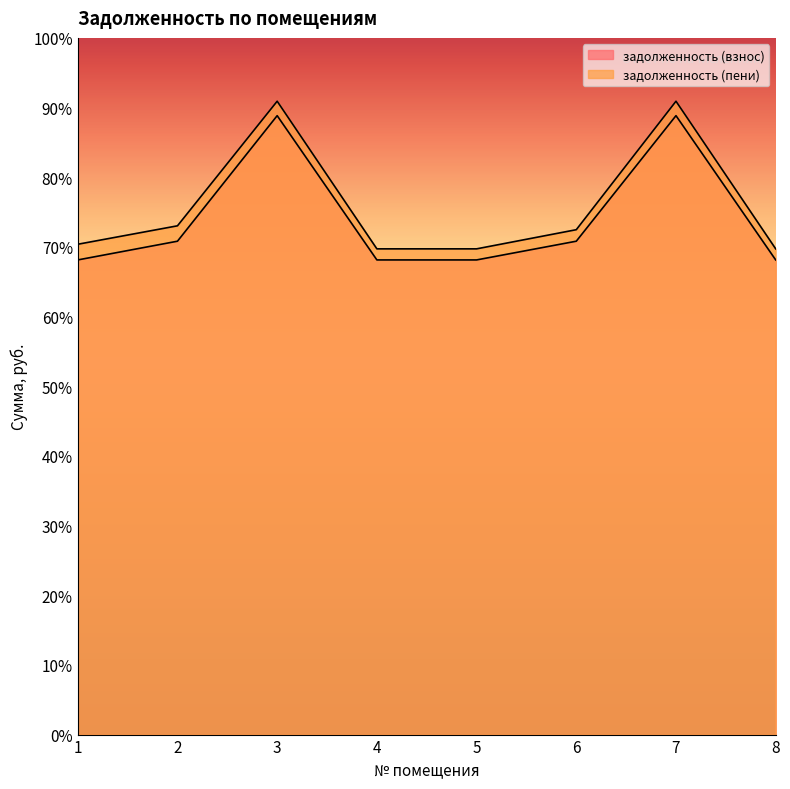

How many interior local peaks does the задолженность (взнос) series have?

2